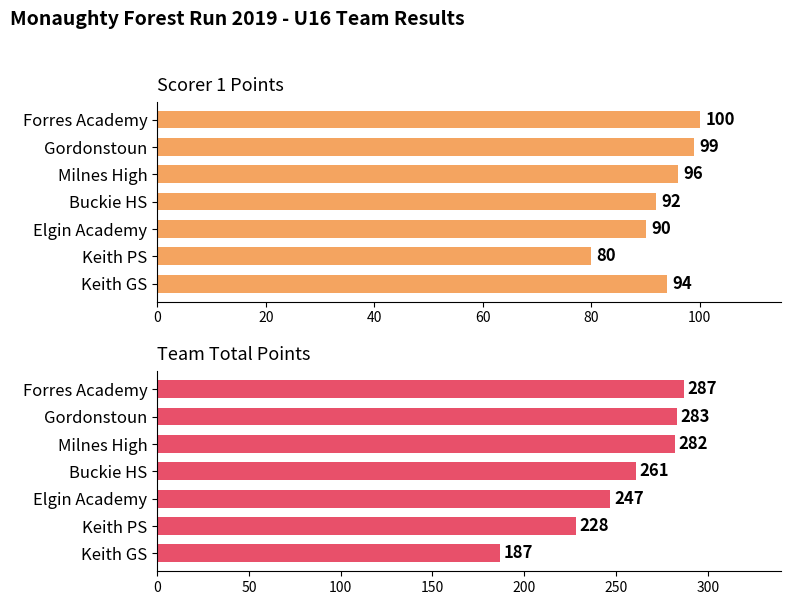

How many values in the Scorer 1 series exceed 94?

3